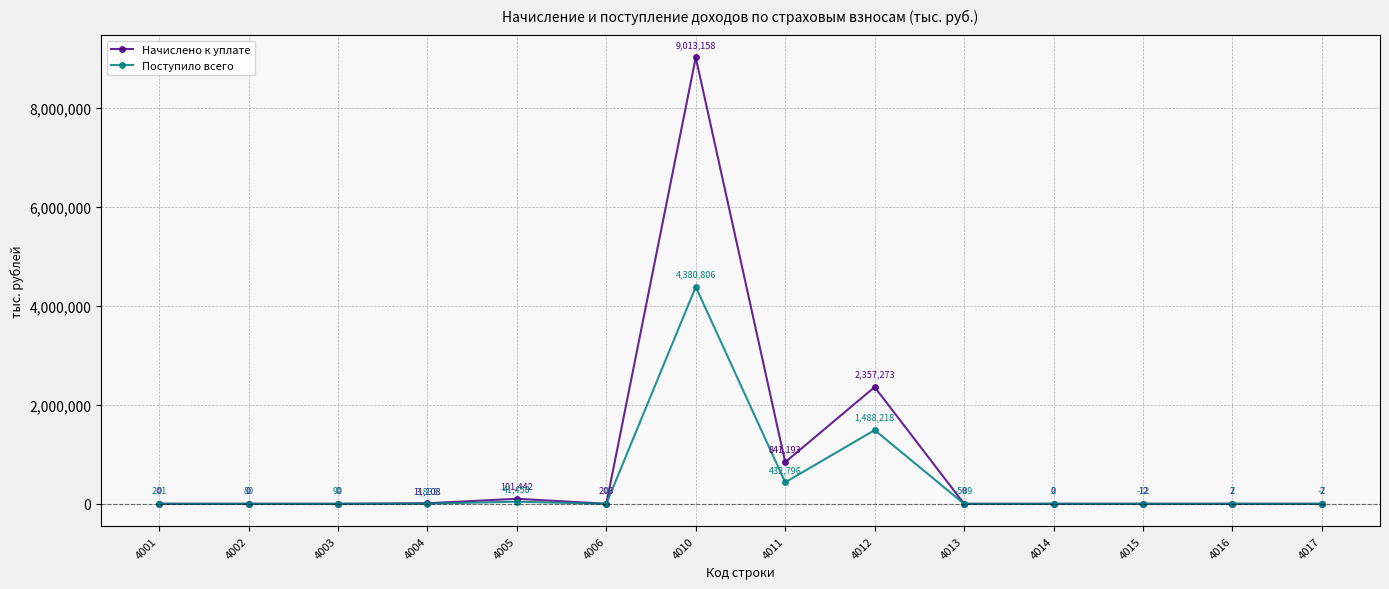

Reading left to right, extract all data points from this chart.

Начислено к уплате: 0	0	0	11108	101442	208	9013158	841193	2357273	0	0	12	2	2
Поступило всего: 201	80	90	3833	41458	0	4380806	432796	1488218	-589	2	-12	7	-7